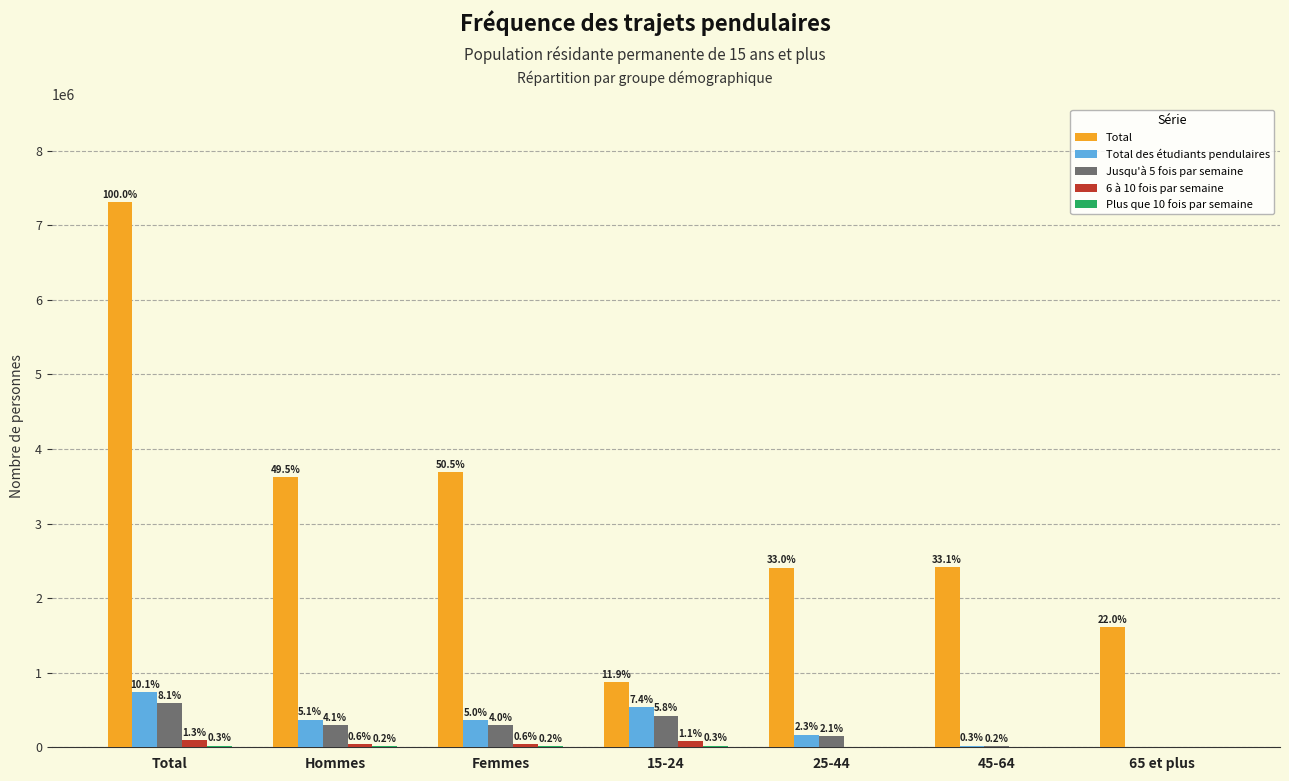

What is the label of the 3rd bar from the right?

25-44